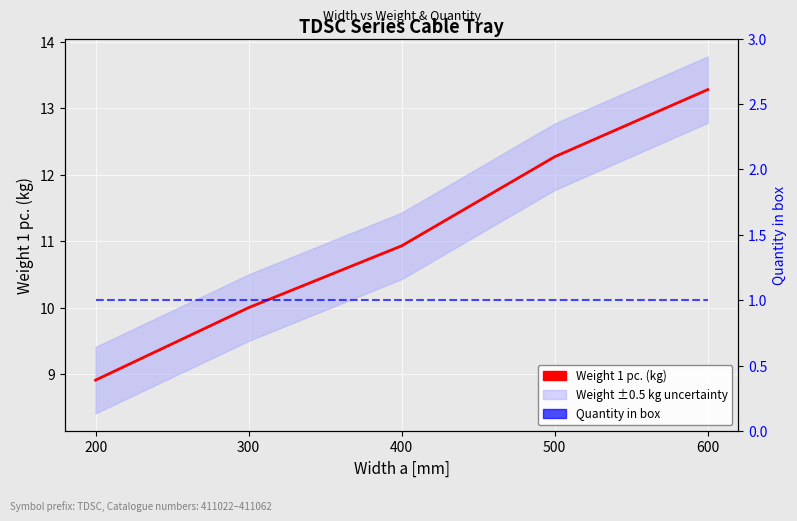

True or false: Weight 1 pc. (kg) and Quantity in box cross at least once.

False